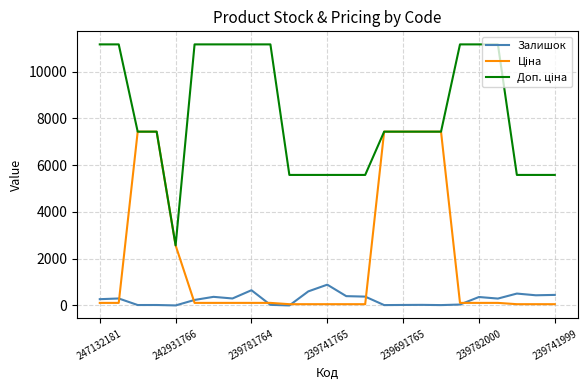

How many times do Залишок and Ціна cross each other?

6